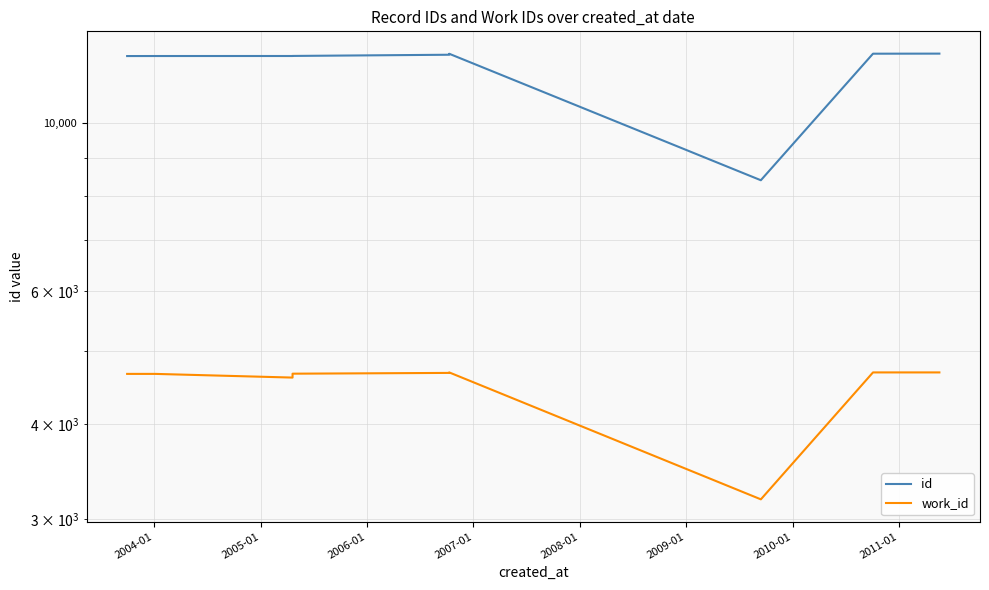

What is the label of the 5th point from the left?

2007-01